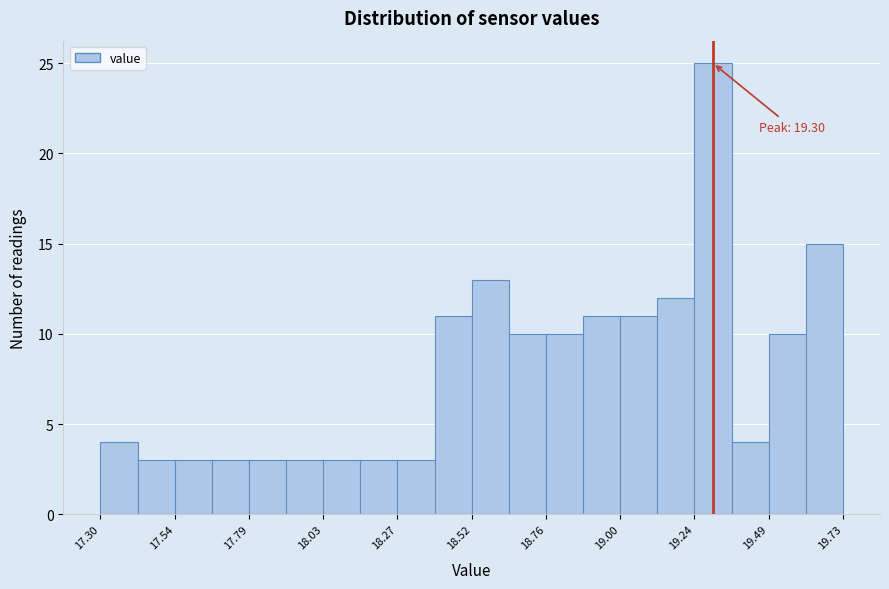

Read against the x-axis, roughly where is the centre of the tallest bar?

19.30